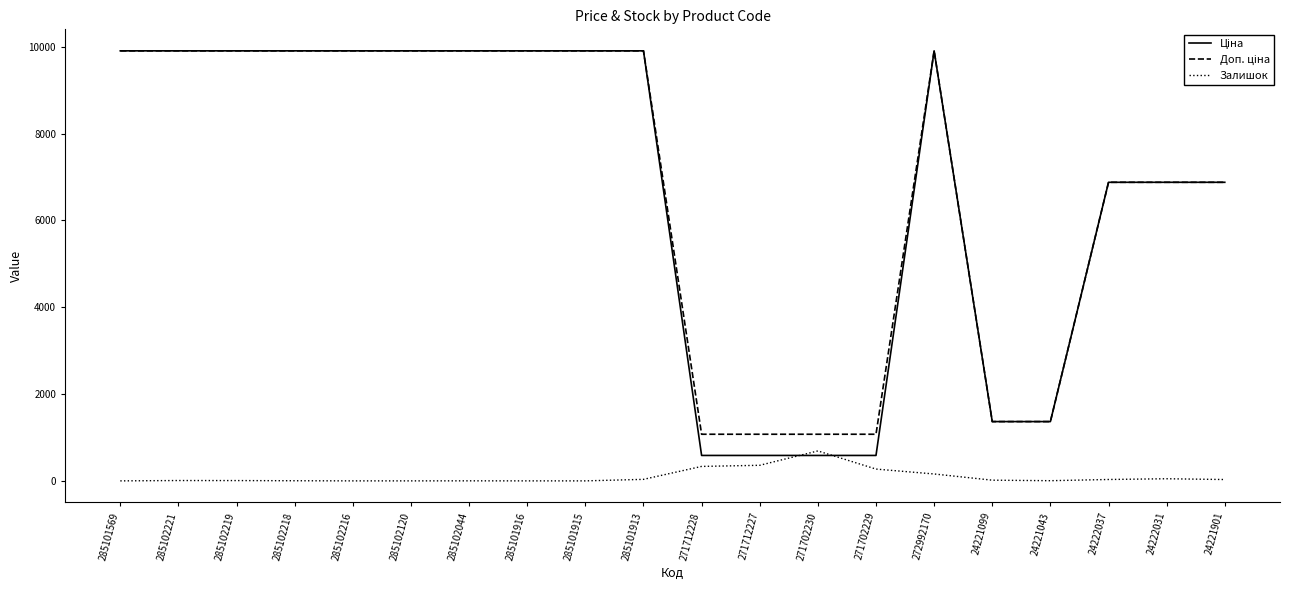

What position from the left is 271712227?

12